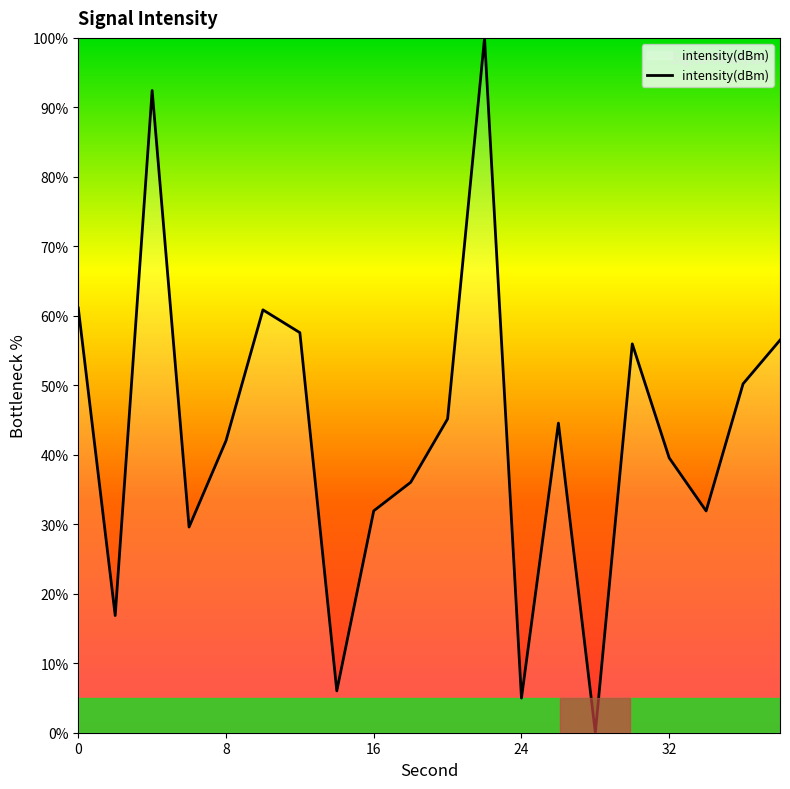

Does the chart have visible grid lines?

No